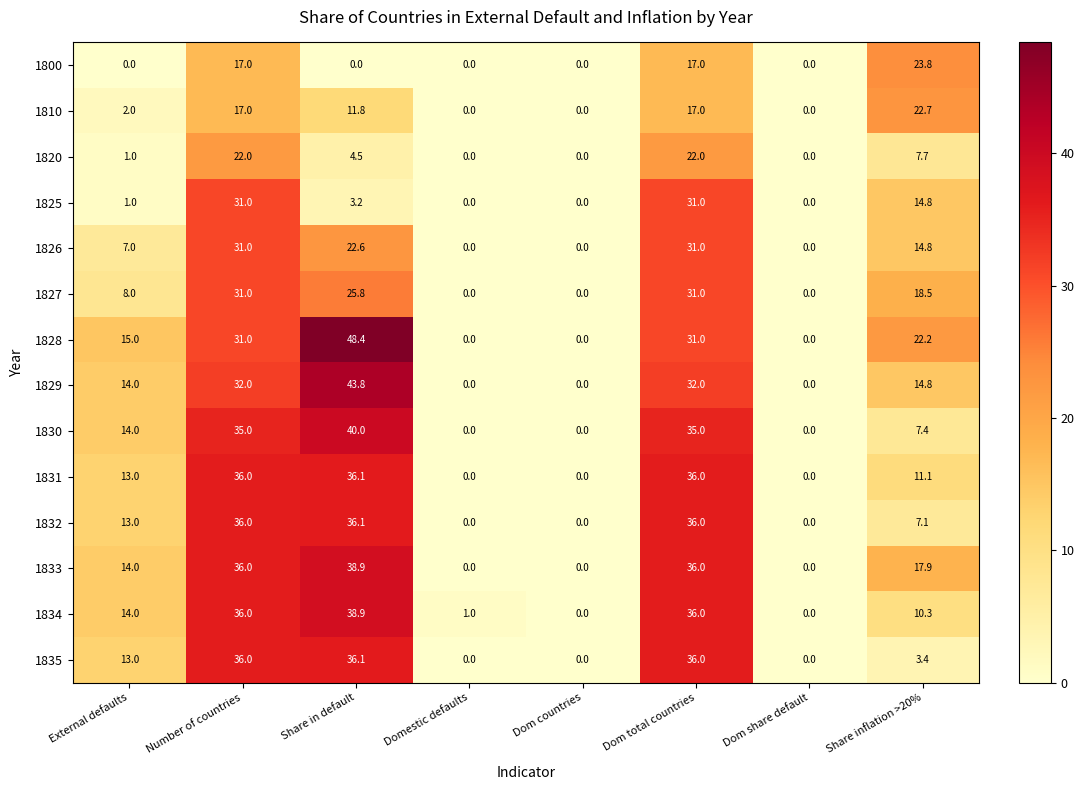

At how many categories does at least one series exceed 13?

5